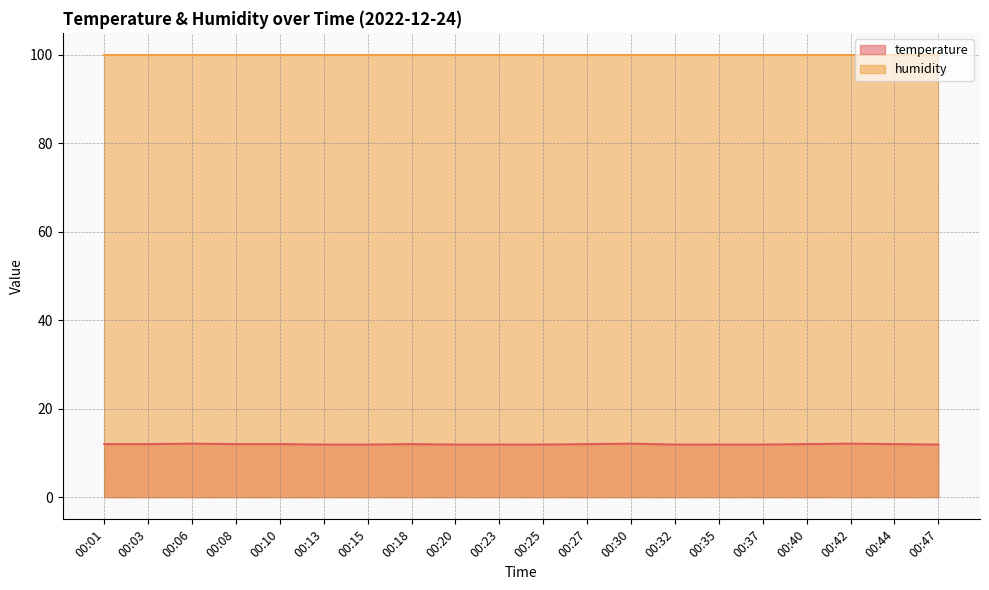

True or false: temperature and humidity intersect in this chart.

False